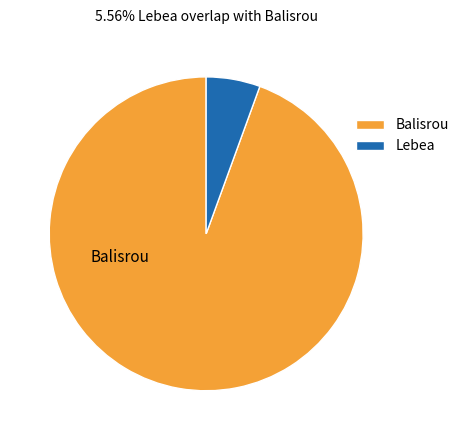

Between Lebea and Balisrou, which is larger?

Balisrou